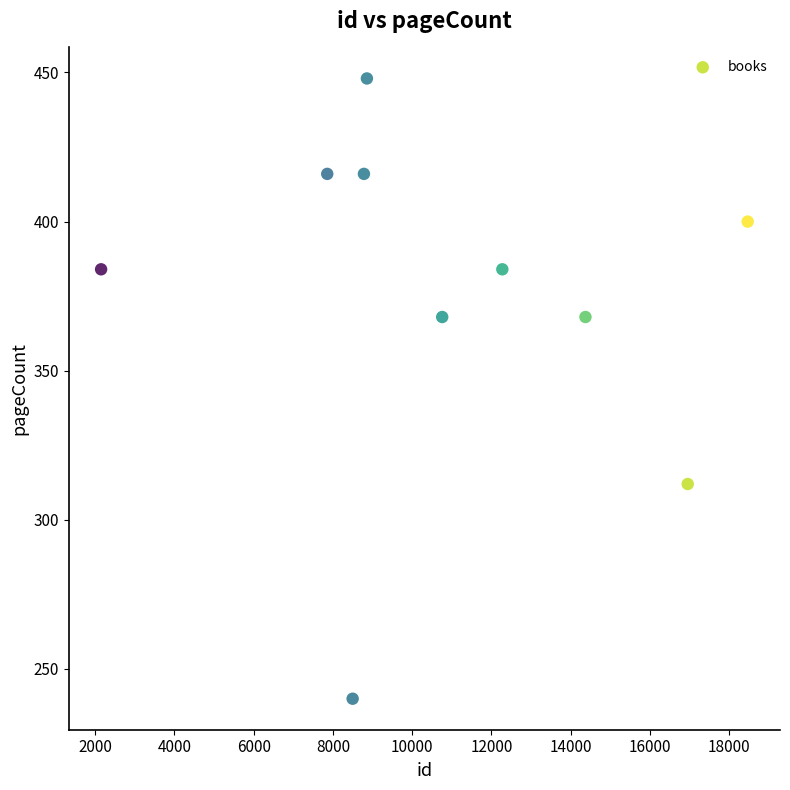

What is the range of X values (max minus min)?

16315